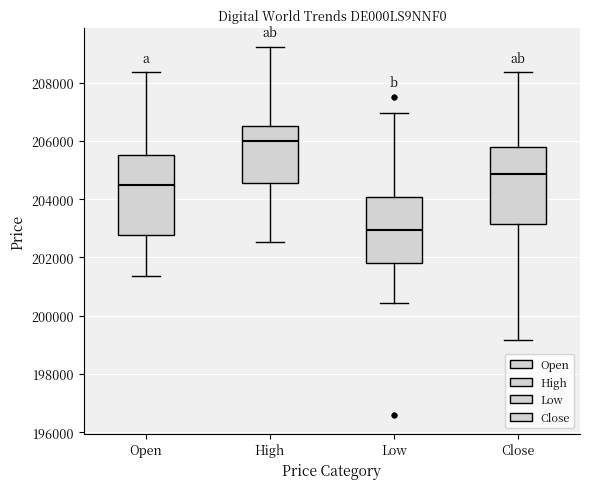

Which box has the lowest median line?

Low